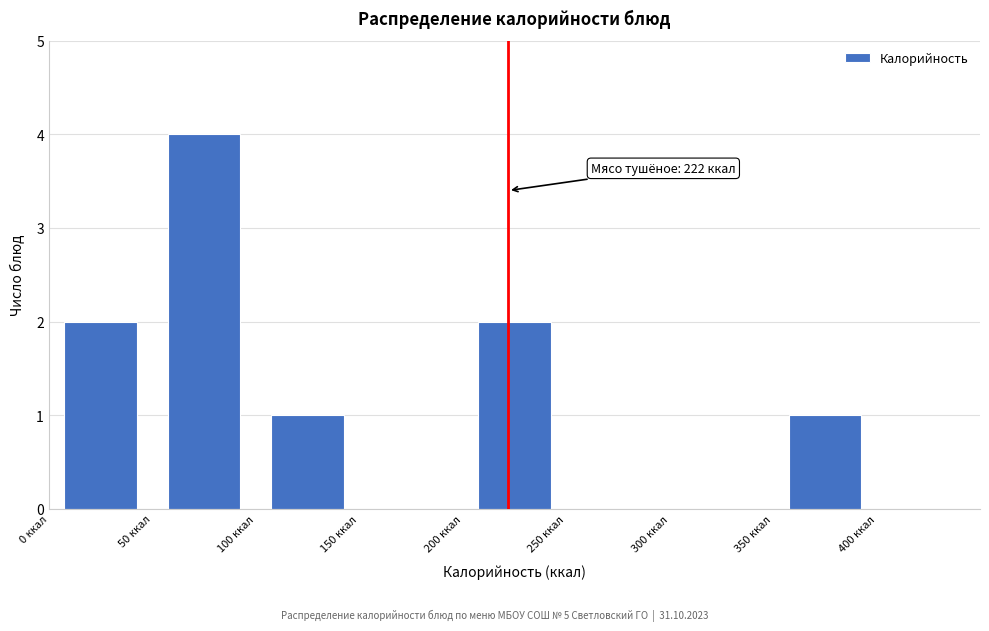

Which range on the x-axis has the tallest bar?

50 to 100